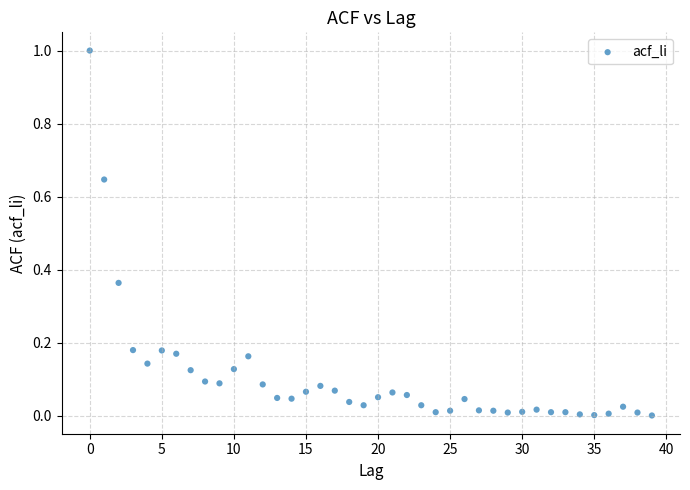

What is the range of Y values (max minus min)?

1.0